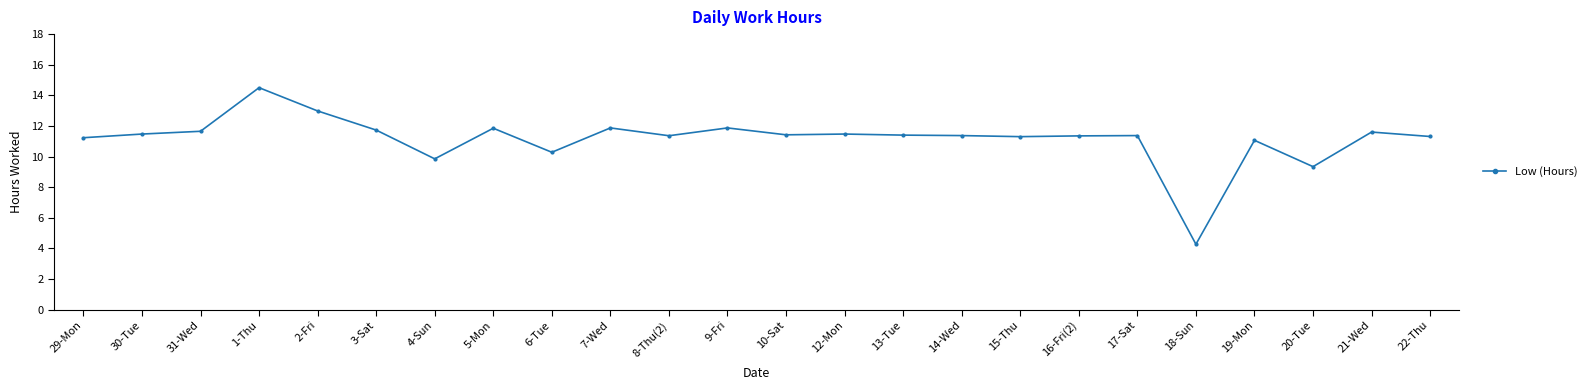

True or false: the data shows 7.2 at 12-Mon.

False